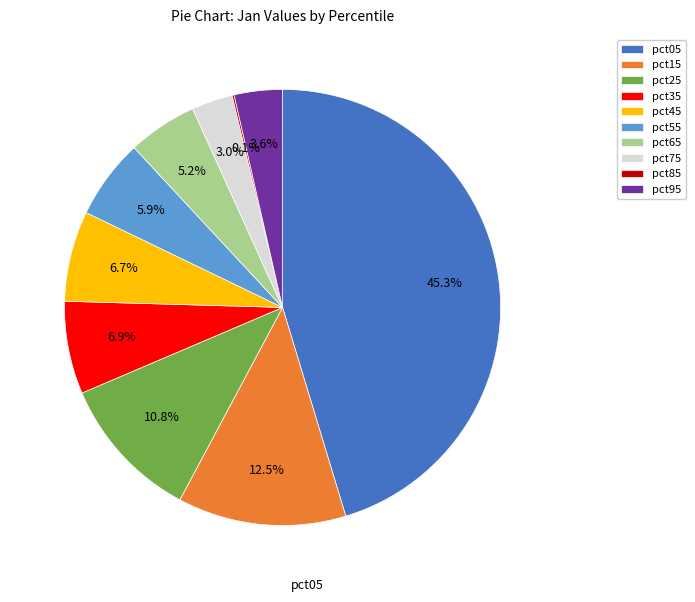

To the nearest percent, what portion does pct35 represent?

7%